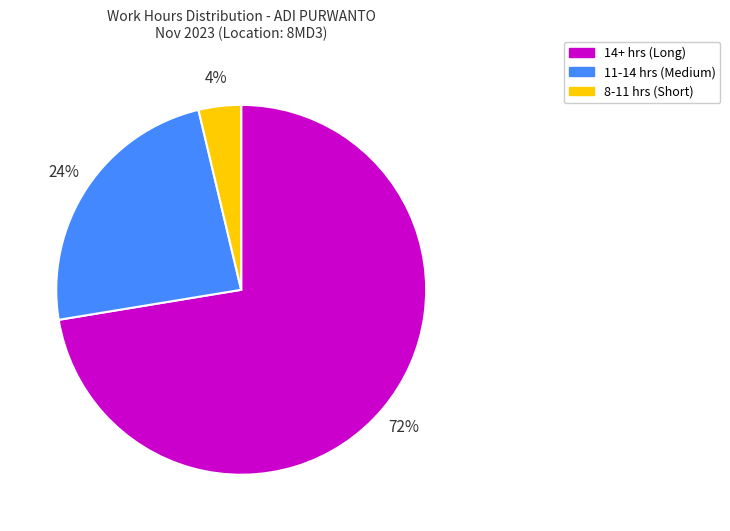

To the nearest percent, what is the combined percentage of 8-11 hrs (Short) and 14+ hrs (Long)?

76%